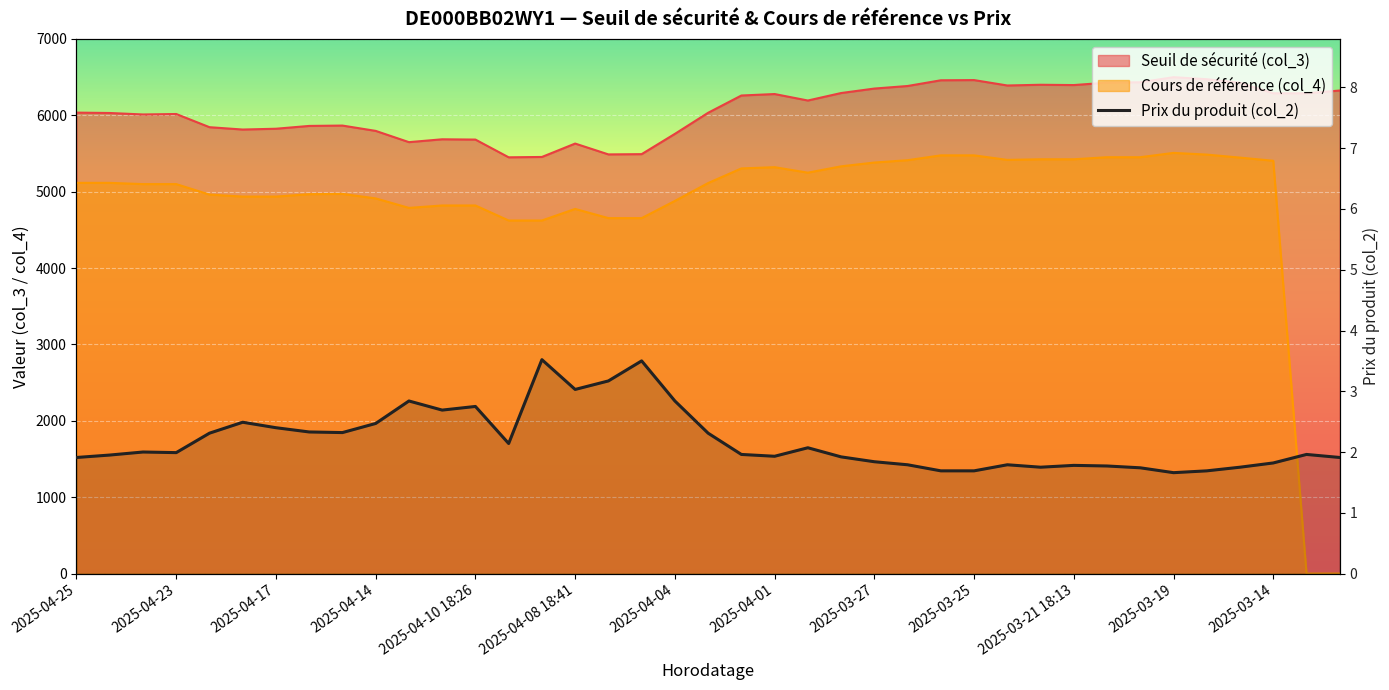

What is the difference between the maximum and minimum values?

1.9